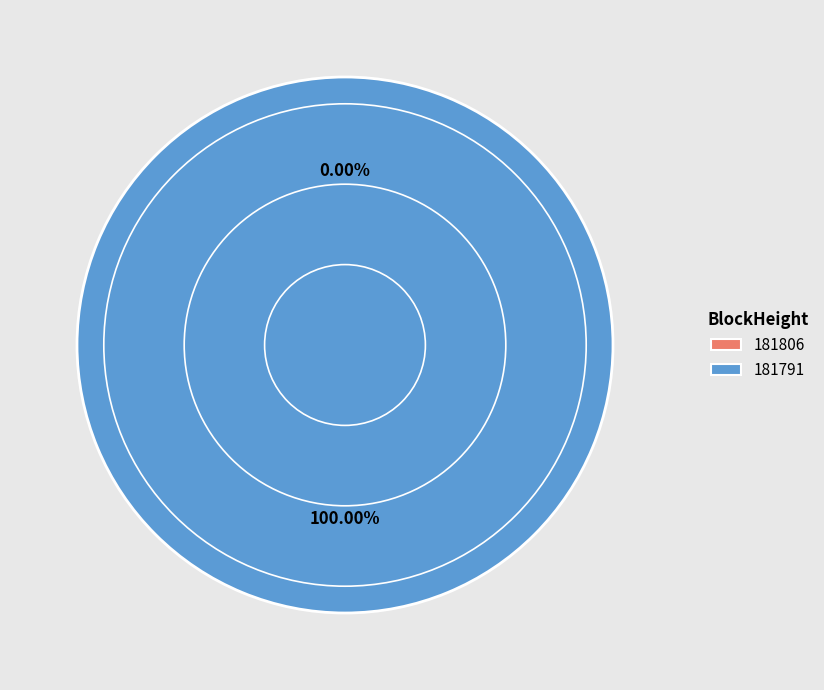

Is it true that 181791 is 100% of the pie?

True